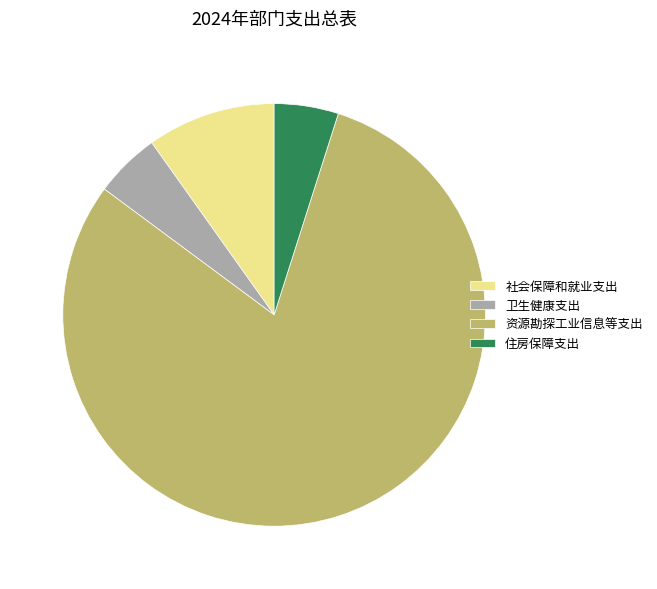

Which category has the biggest portion of the pie?

资源勘探工业信息等支出